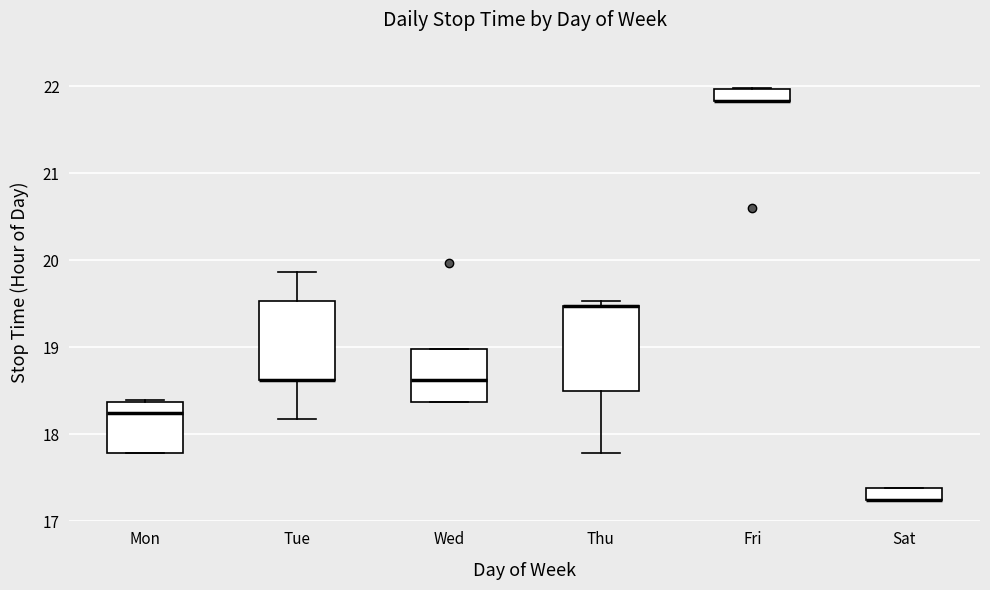

Where is the lower edge of the box for Sat on the y-axis? The values are not printed on the chart, so give them approximately, as read against the axis.

17.3